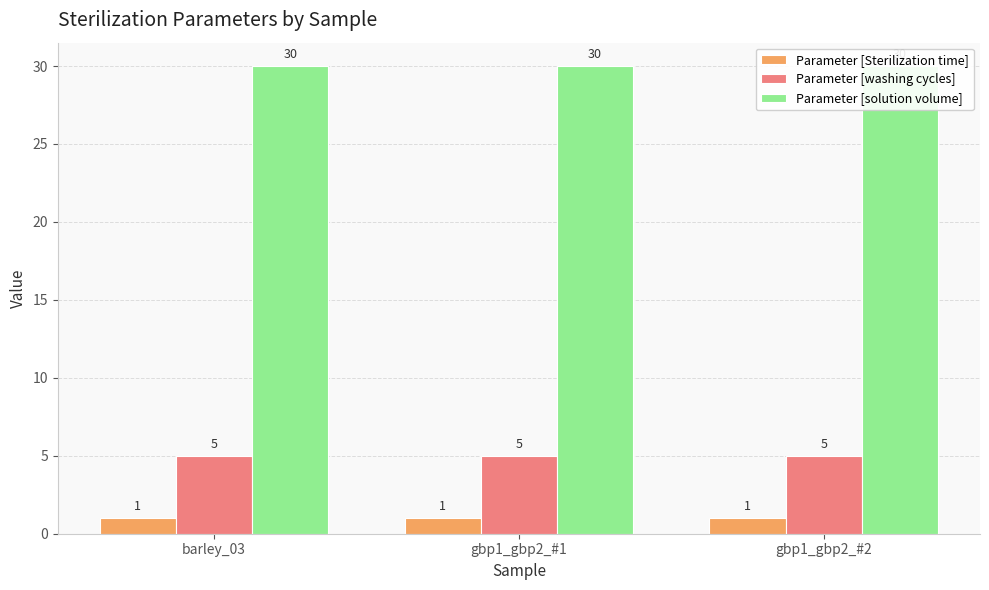

The value of Parameter [Sterilization time] at gbp1_gbp2_#1 is 1. True or false?

False